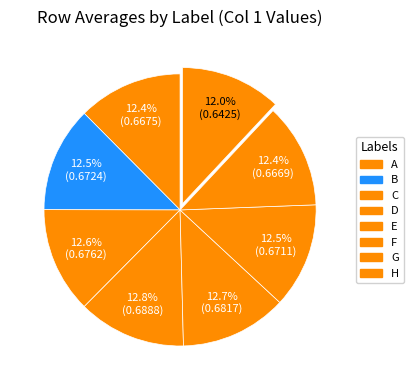

Which slice is the largest?

D